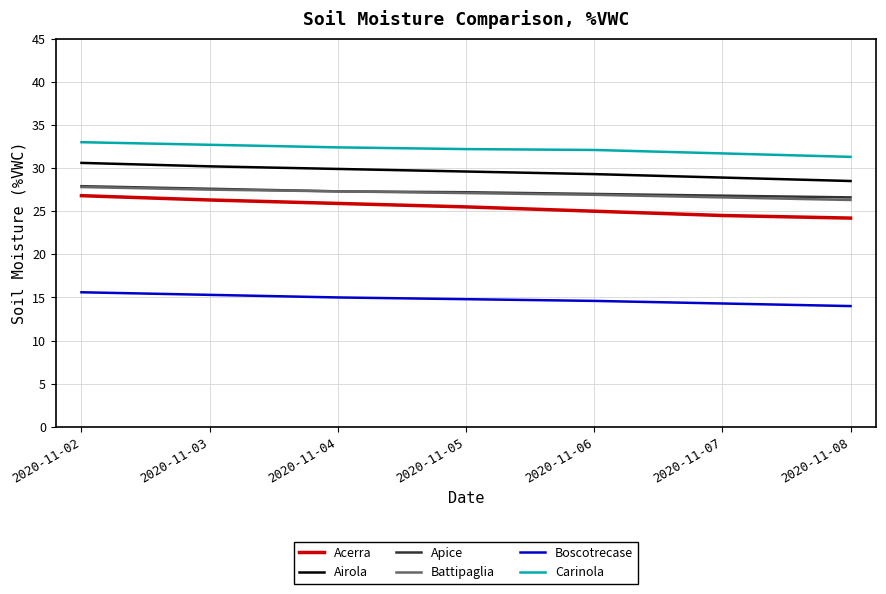

True or false: Carinola and Apice intersect in this chart.

False